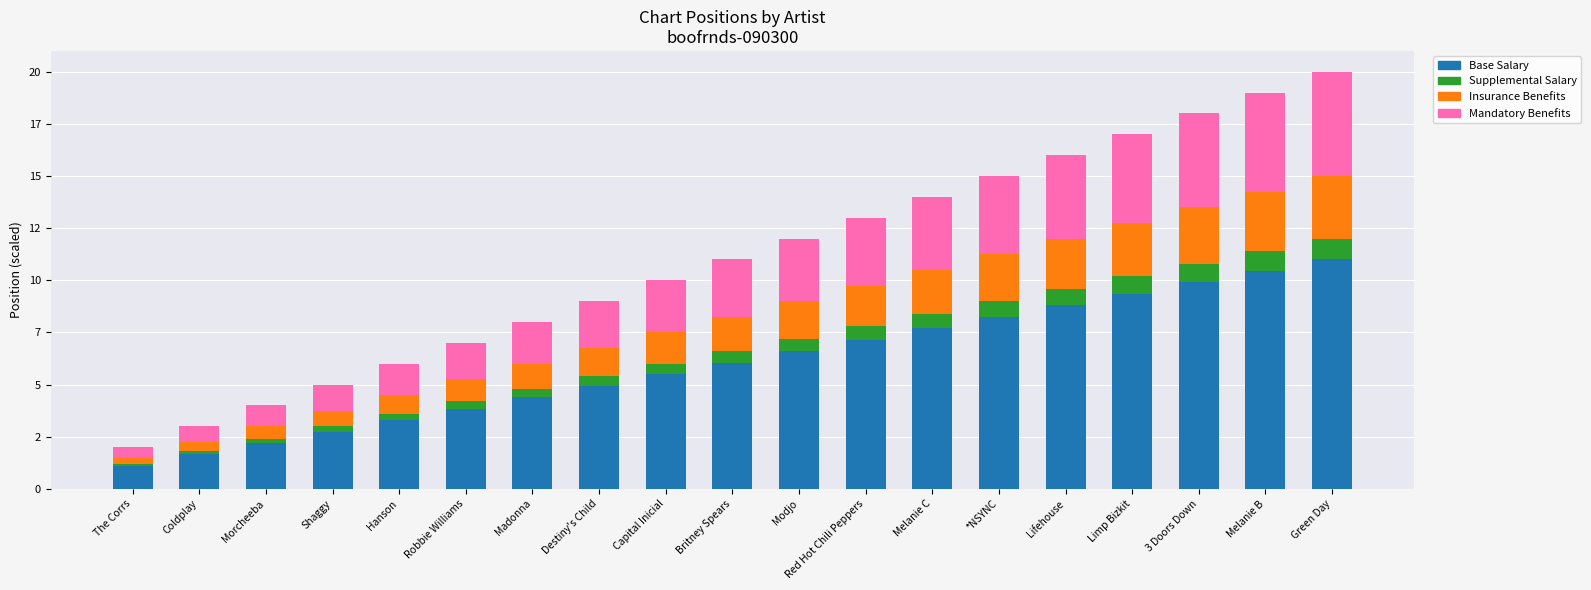

At Britney Spears, list the series in order from smallest to largest.

Supplemental Salary, Insurance Benefits, Mandatory Benefits, Base Salary